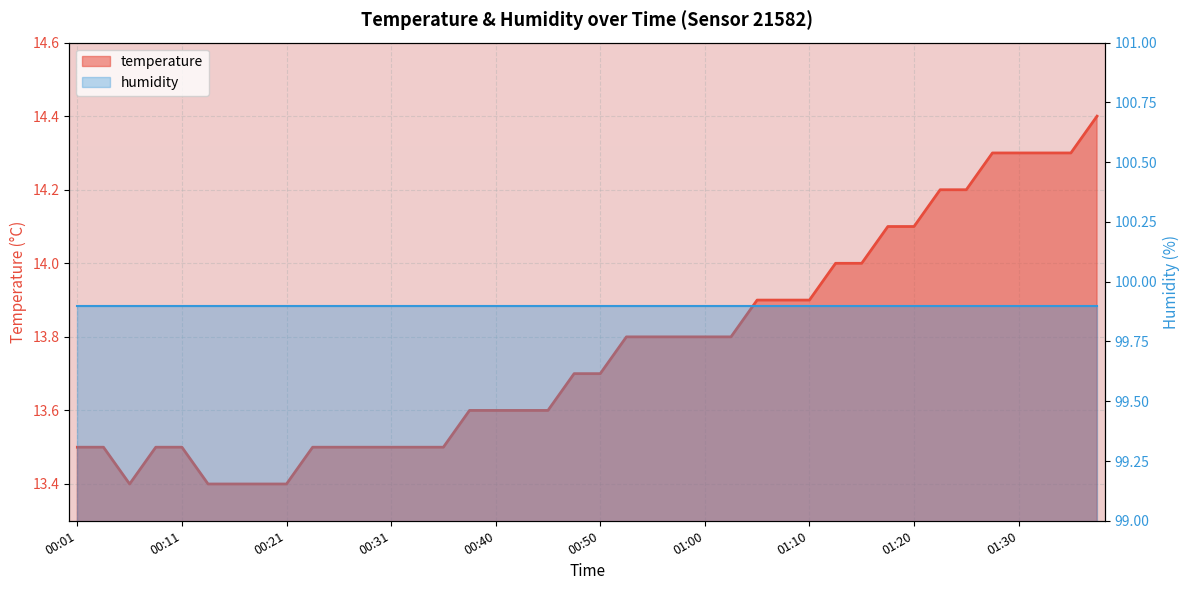

Between 00:01 and 01:08, which is larger?

01:08